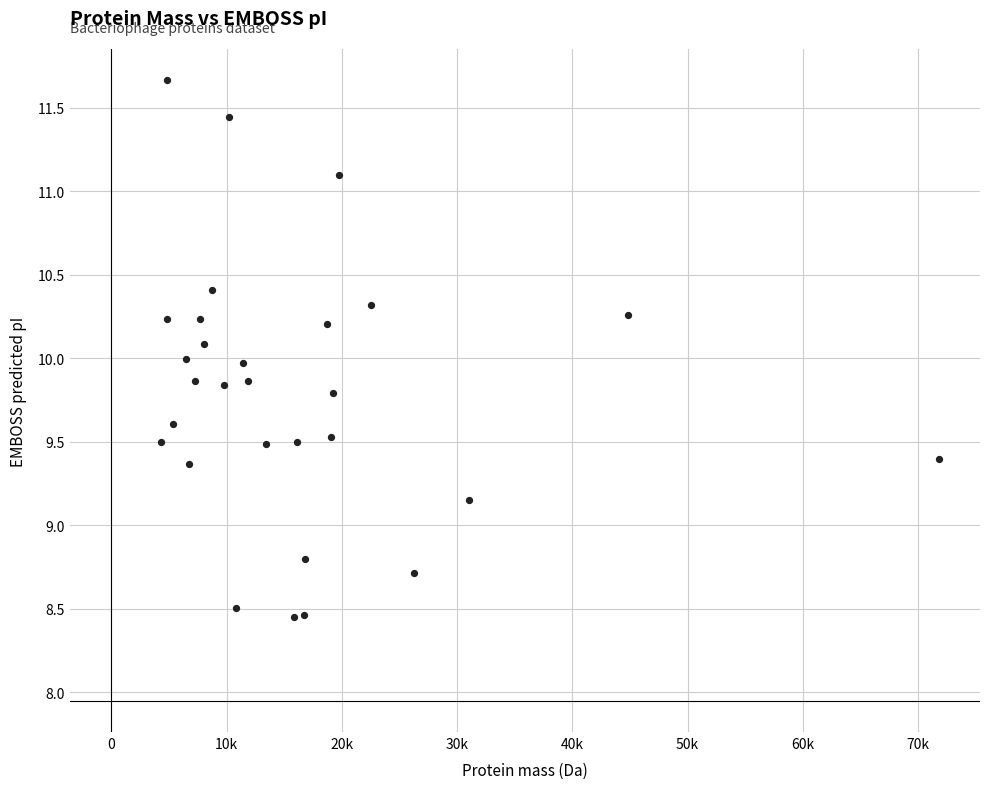

What is the range of Y values (max minus min)?

3.2